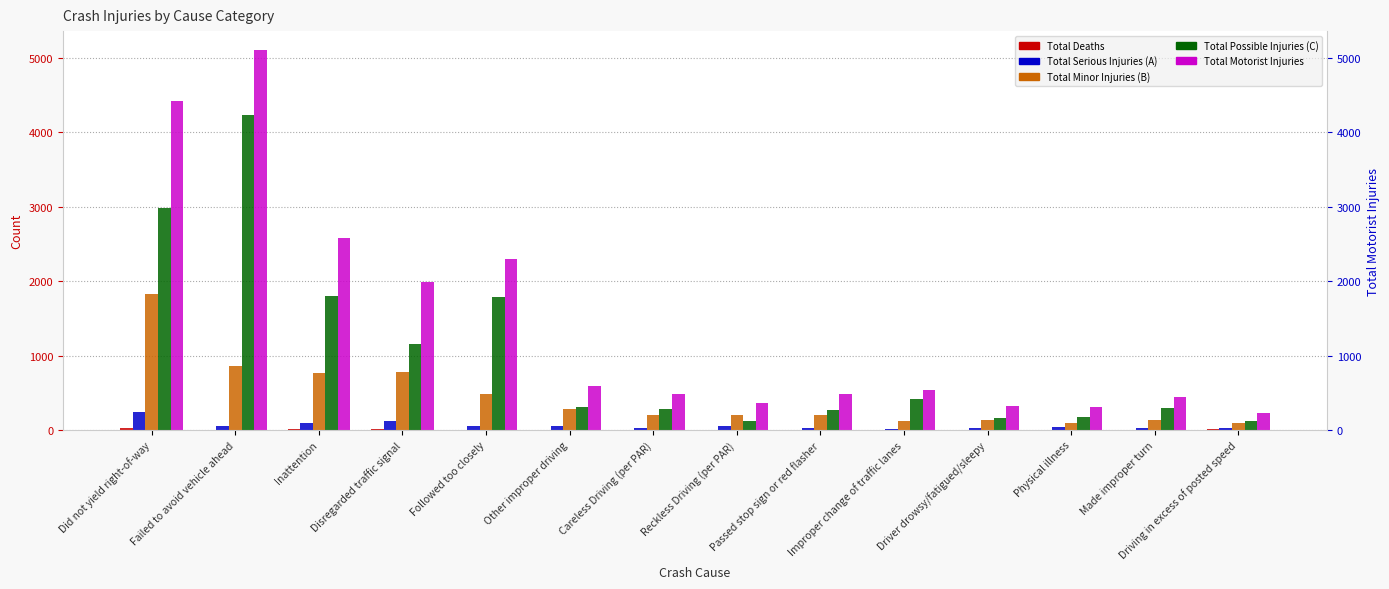

How many series are shown in this chart?

5